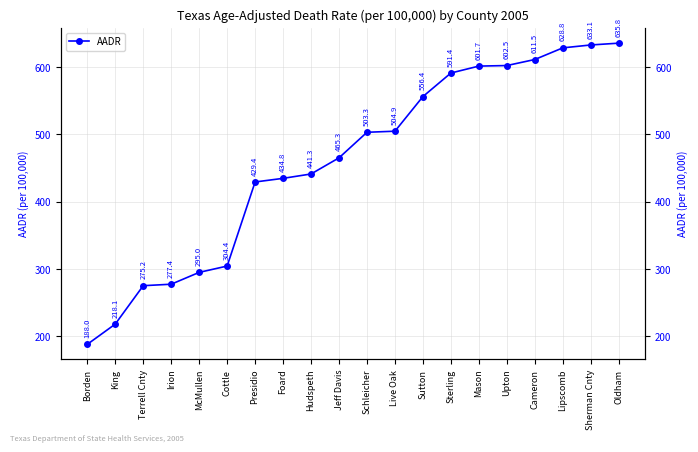

True or false: there are more than 1 points higher than both neighbors.

False